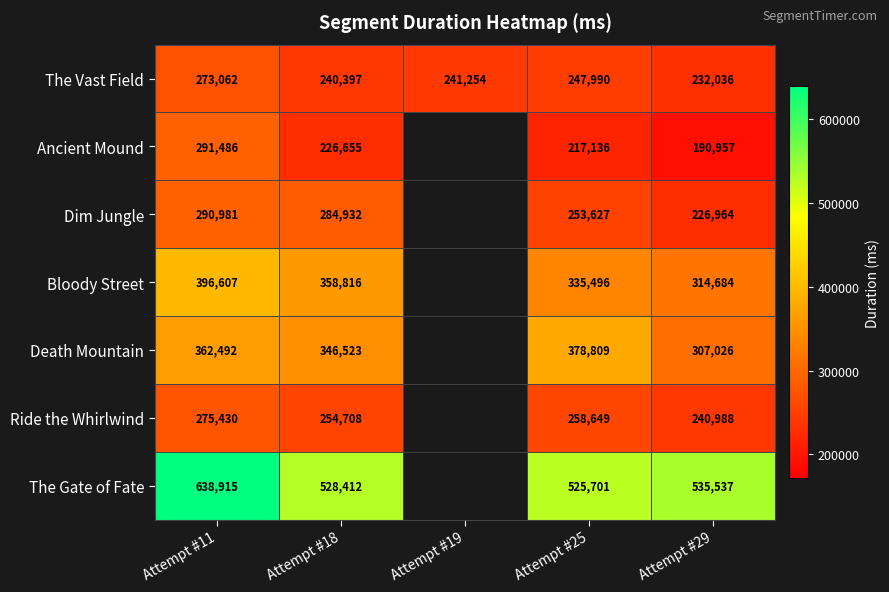

Is the value of Ride the Whirlwind at Attempt #11 greater than the value of The Gate of Fate at Attempt #11?

No